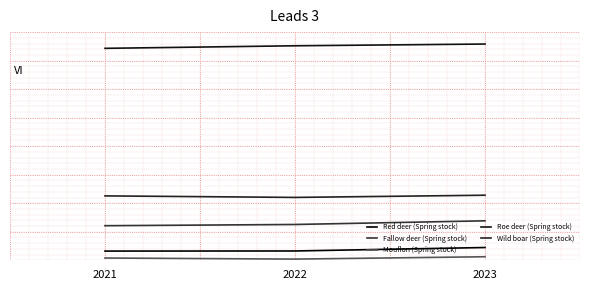

Does the chart have visible grid lines?

No